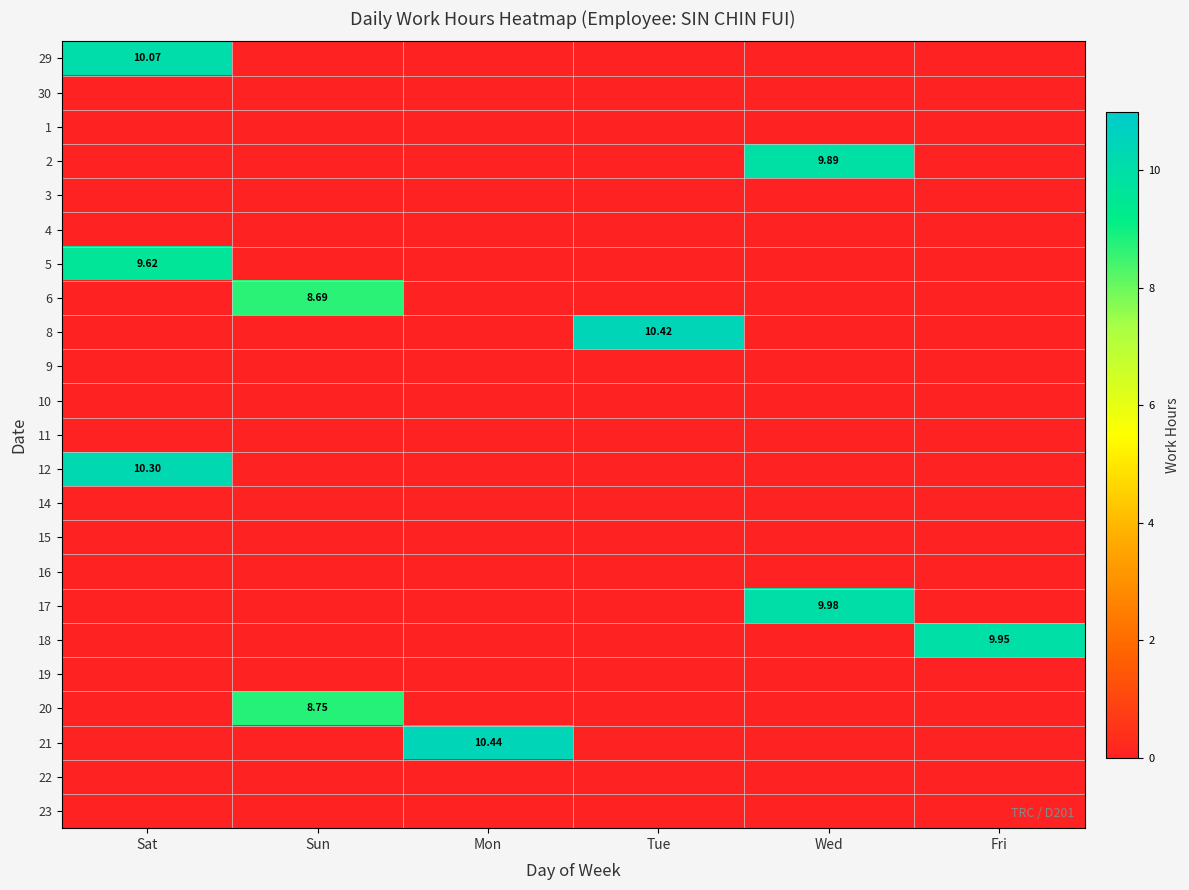

How many values in the 18 series exceed 0?

1